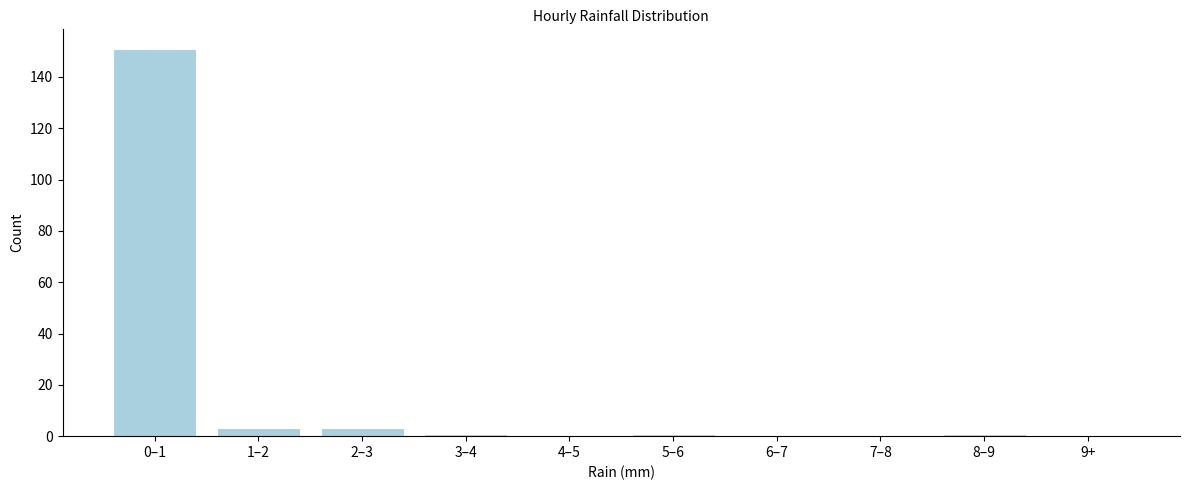

Reading right to left, what are all the values shown in this chart?

9+=0	8–9=1	7–8=0	6–7=0	5–6=1	4–5=0	3–4=1	2–3=3	1–2=3	0–1=151